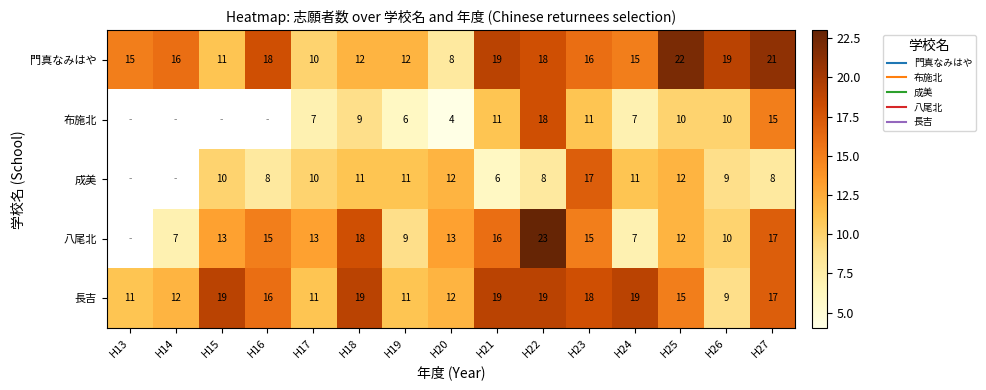

True or false: 八尾北 has a value of 3.9 at H14.

False